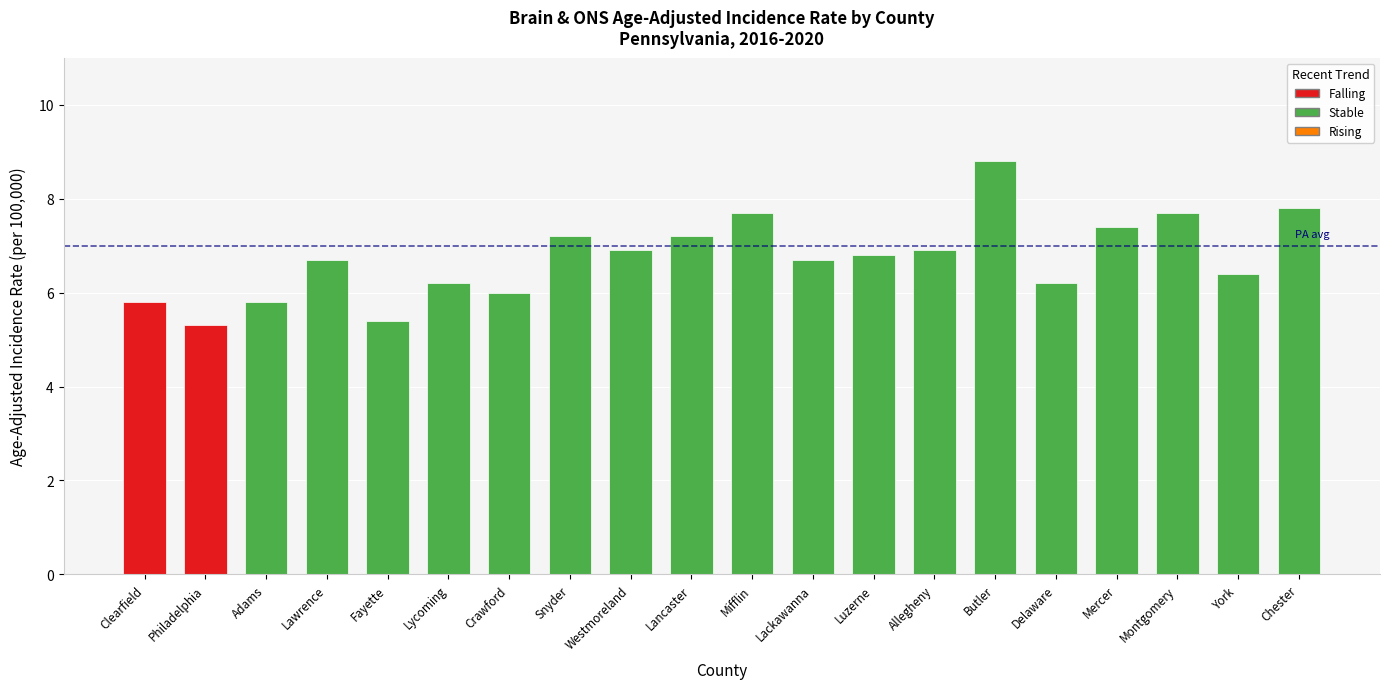

What is the ratio of the value at Mifflin to the value at Snyder?

1.1